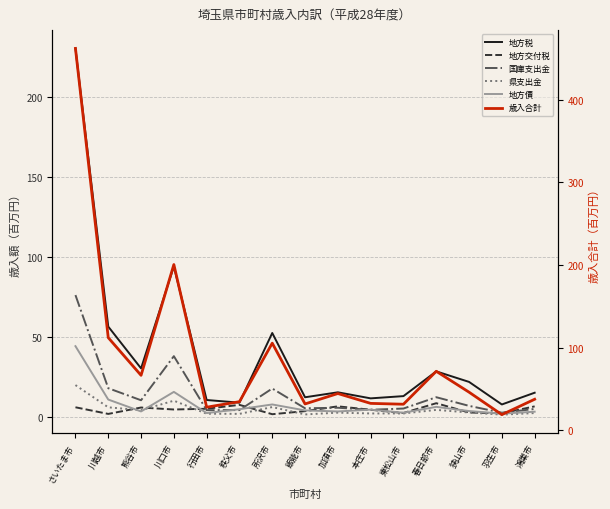

At which category does 県支出金 reach its first local peak?

川口市